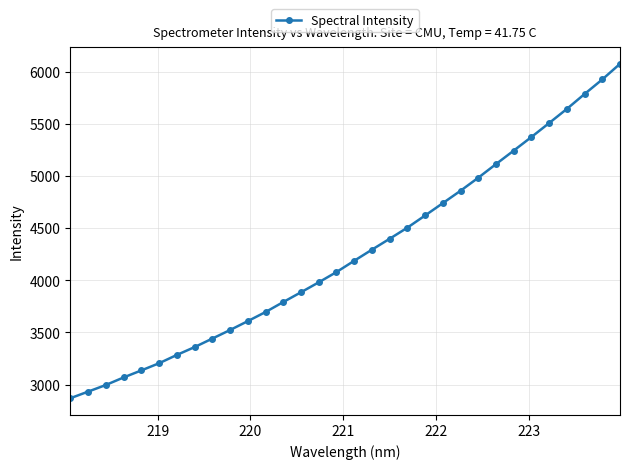

What is the minimum value shown in the chart?

2870.0